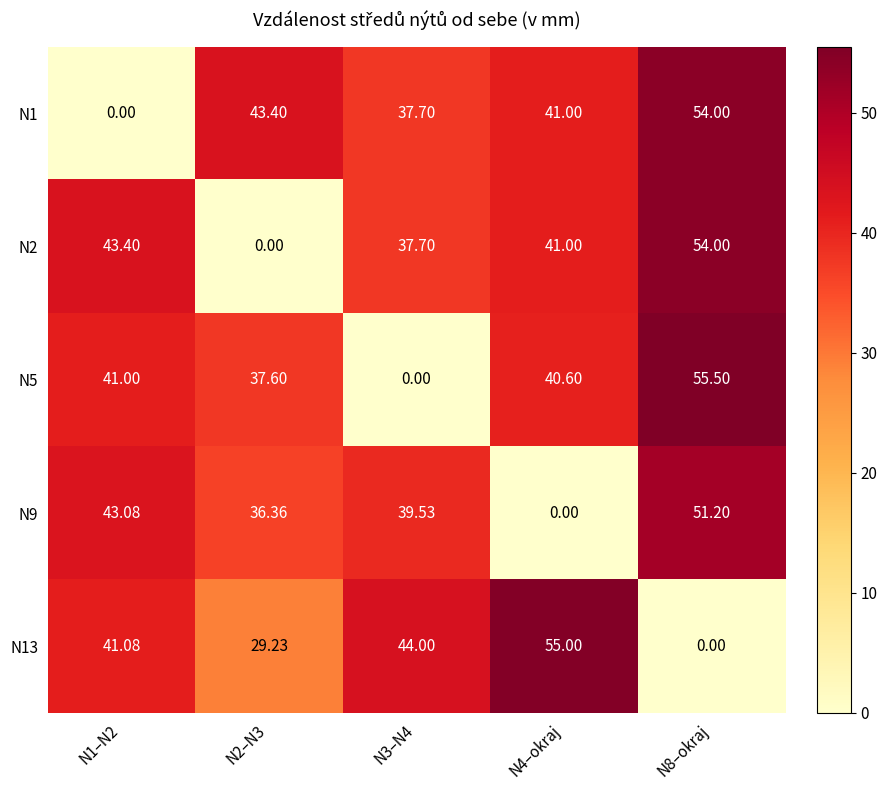

At which category is the sum across all series the highest?

N8–okraj